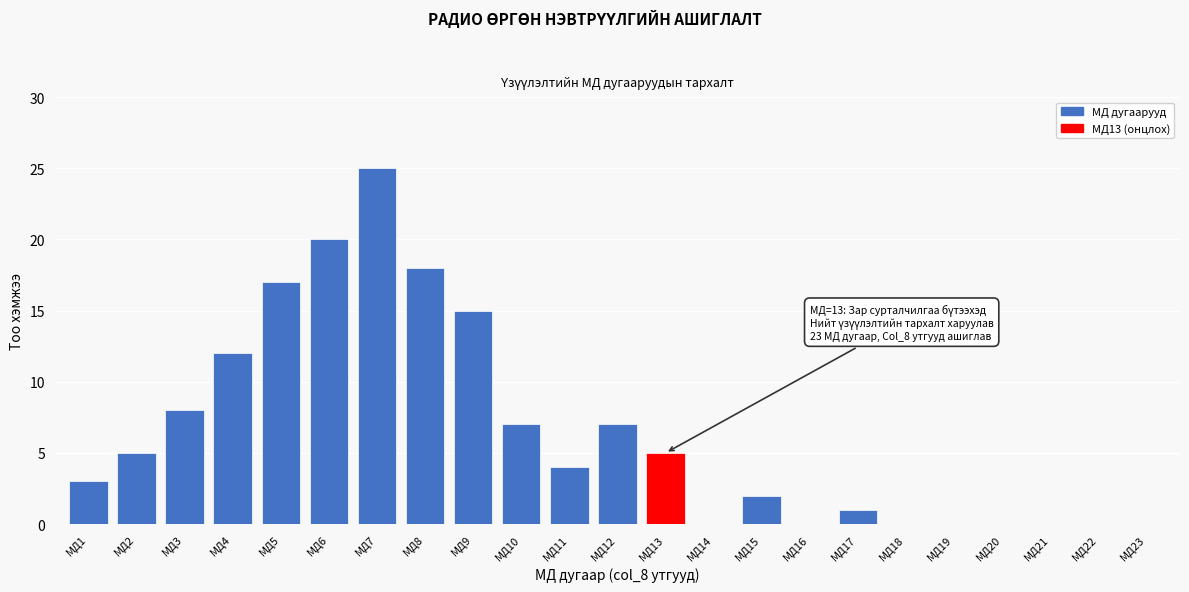

Reading left to right, extract all data points from this chart.

МД1=3	МД2=5	МД3=8	МД4=12	МД5=17	МД6=20	МД7=25	МД8=18	МД9=15	МД10=7	МД11=4	МД12=7	МД13=5	МД14=0	МД15=2	МД16=0	МД17=1	МД18=0	МД19=0	МД20=0	МД21=0	МД22=0	МД23=0